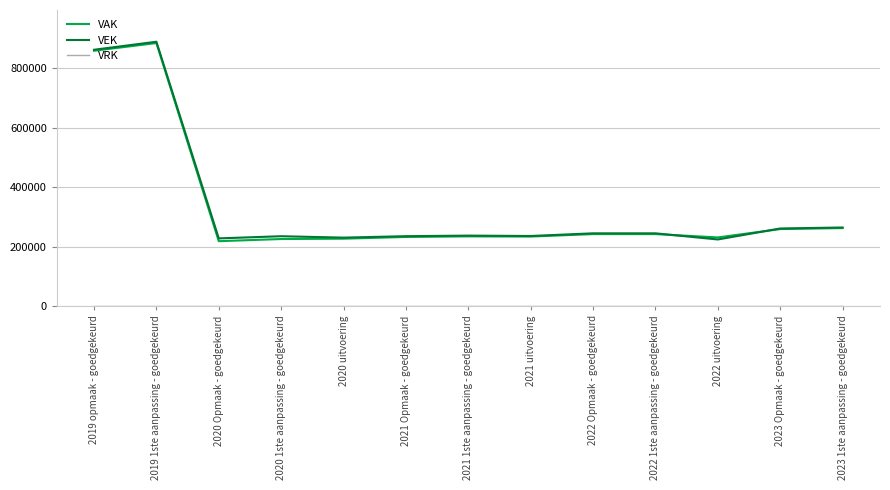

Does the chart have visible grid lines?

Yes